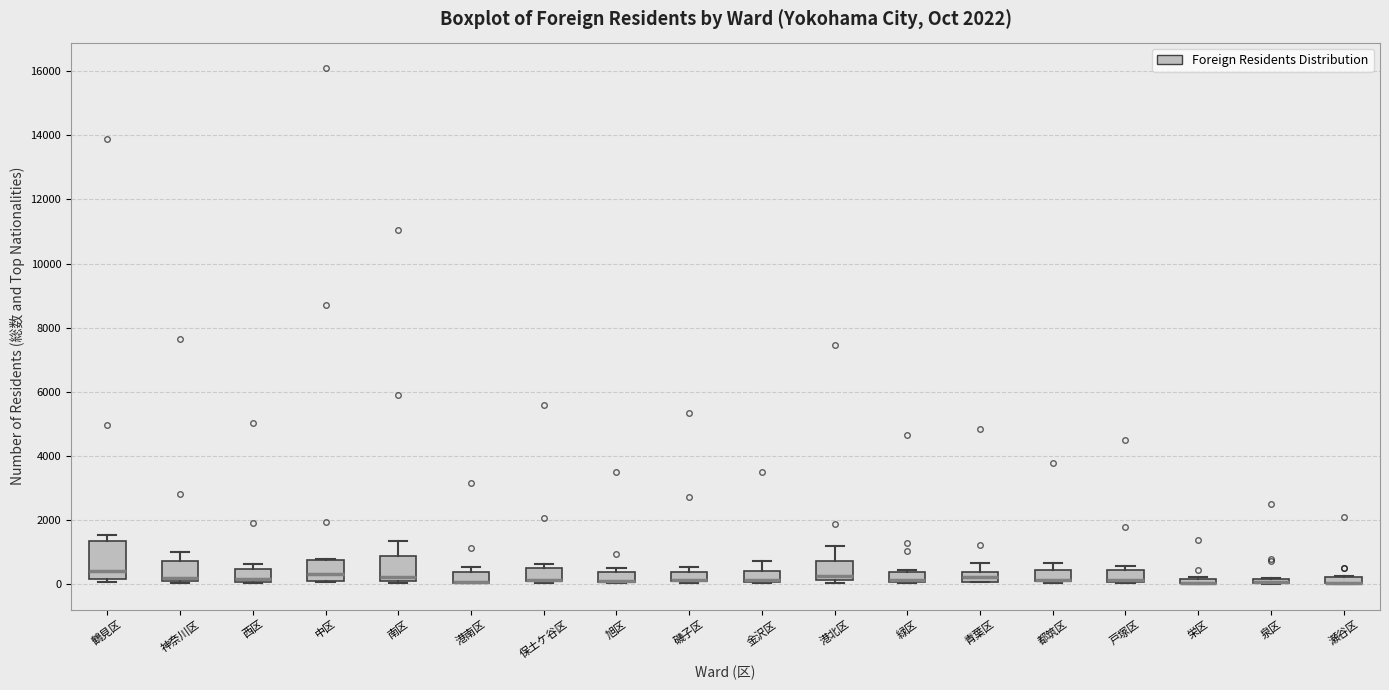

Where is the upper edge of the box for 港南区 on the y-axis? The values are not printed on the chart, so give them approximately, as read against the axis.

400